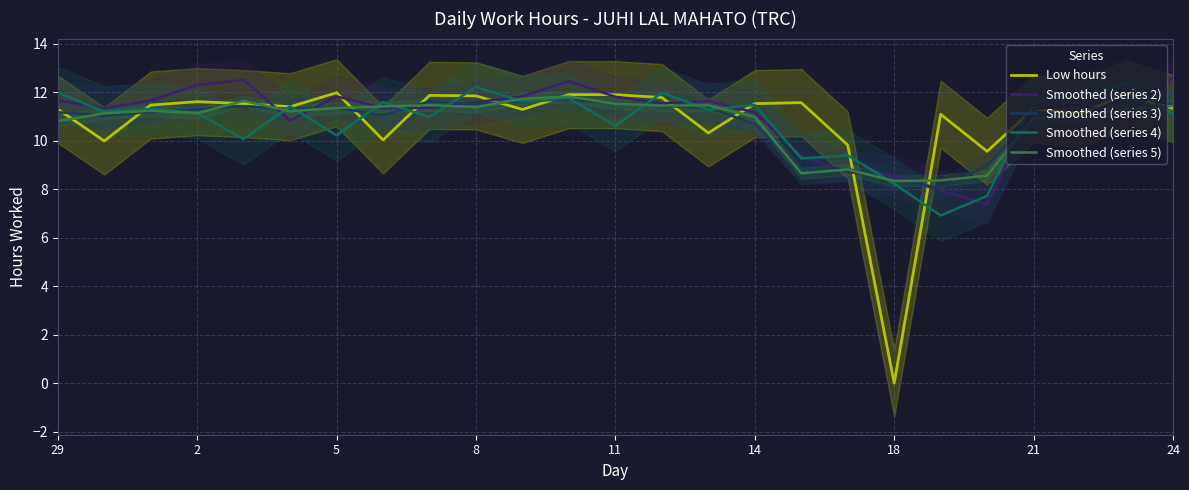

What is the maximum value shown in the chart?

12.6